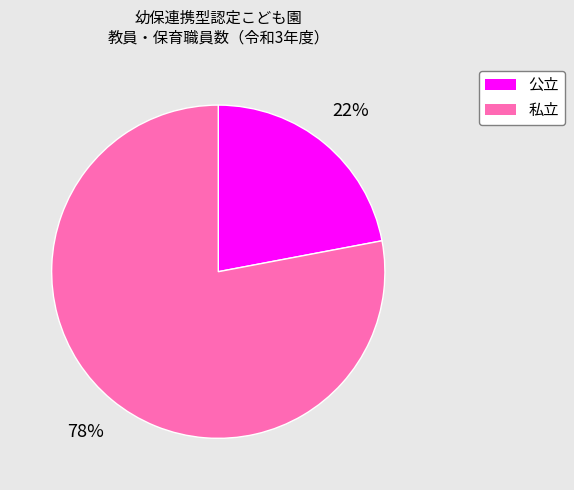

Between 私立 and 公立, which is larger?

私立